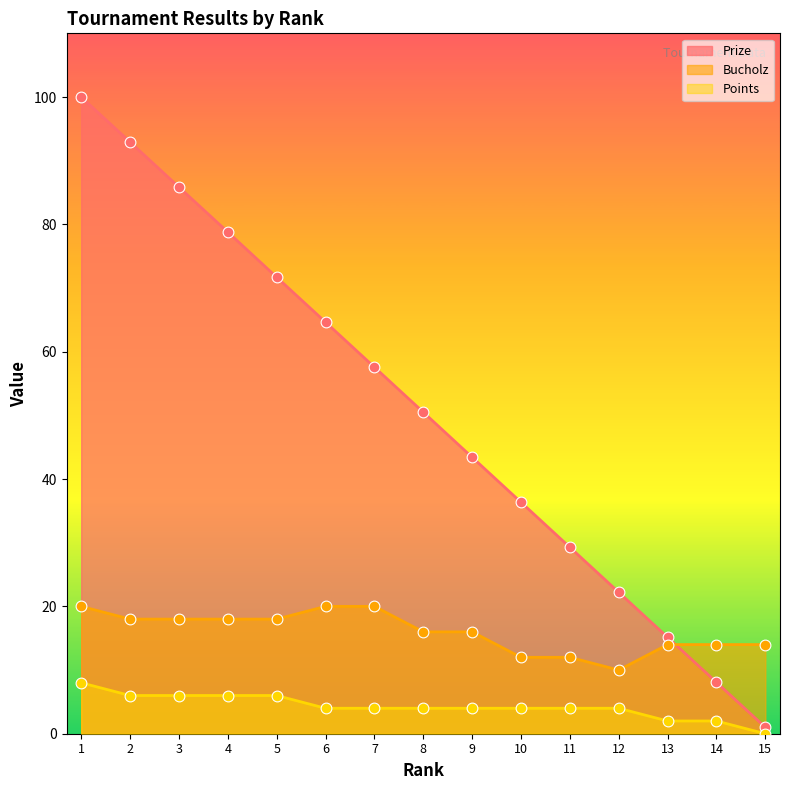

At which category is the sum across all series the highest?

1